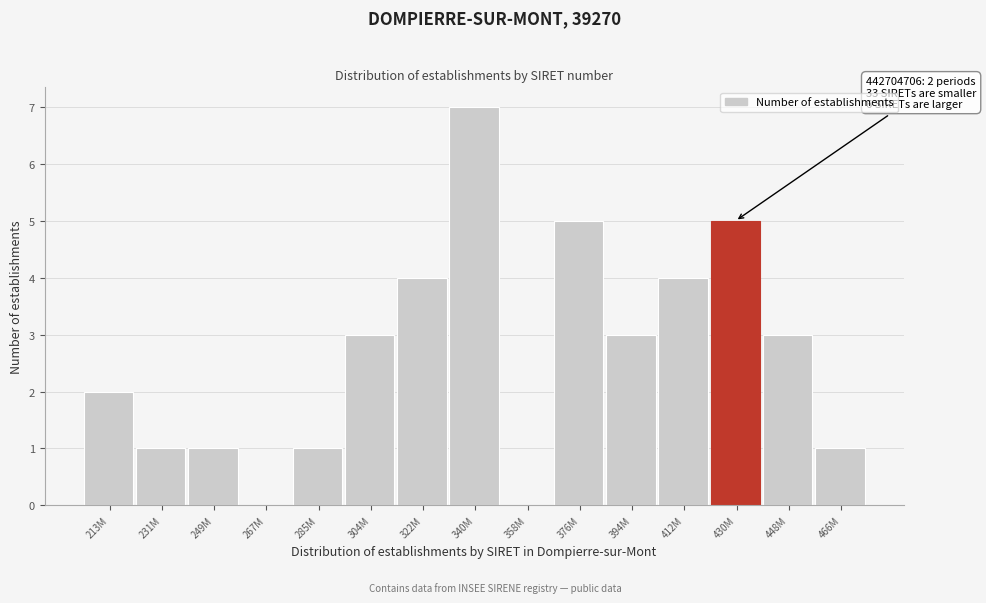

Reading right to left, extract all data points from this chart.

466M=1	448M=3	430M=5	412M=4	394M=3	376M=5	358M=0	340M=7	322M=4	304M=3	285M=1	267M=0	249M=1	231M=1	213M=2